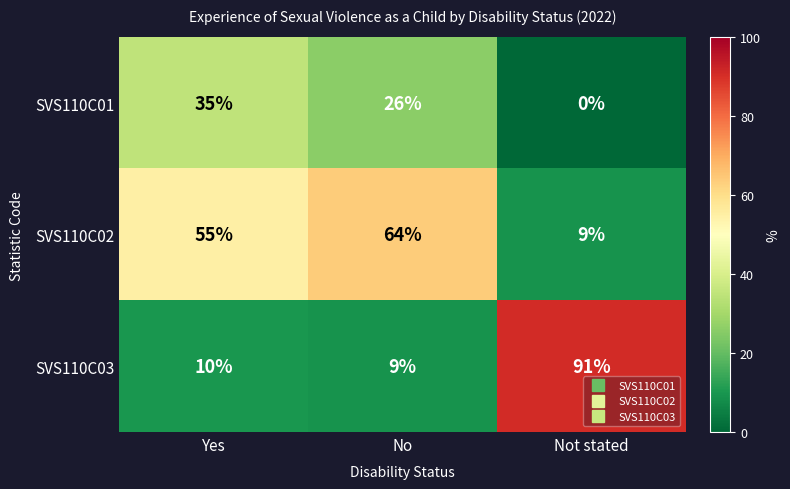

What is the lowest value of the SVS110C03 series?

9